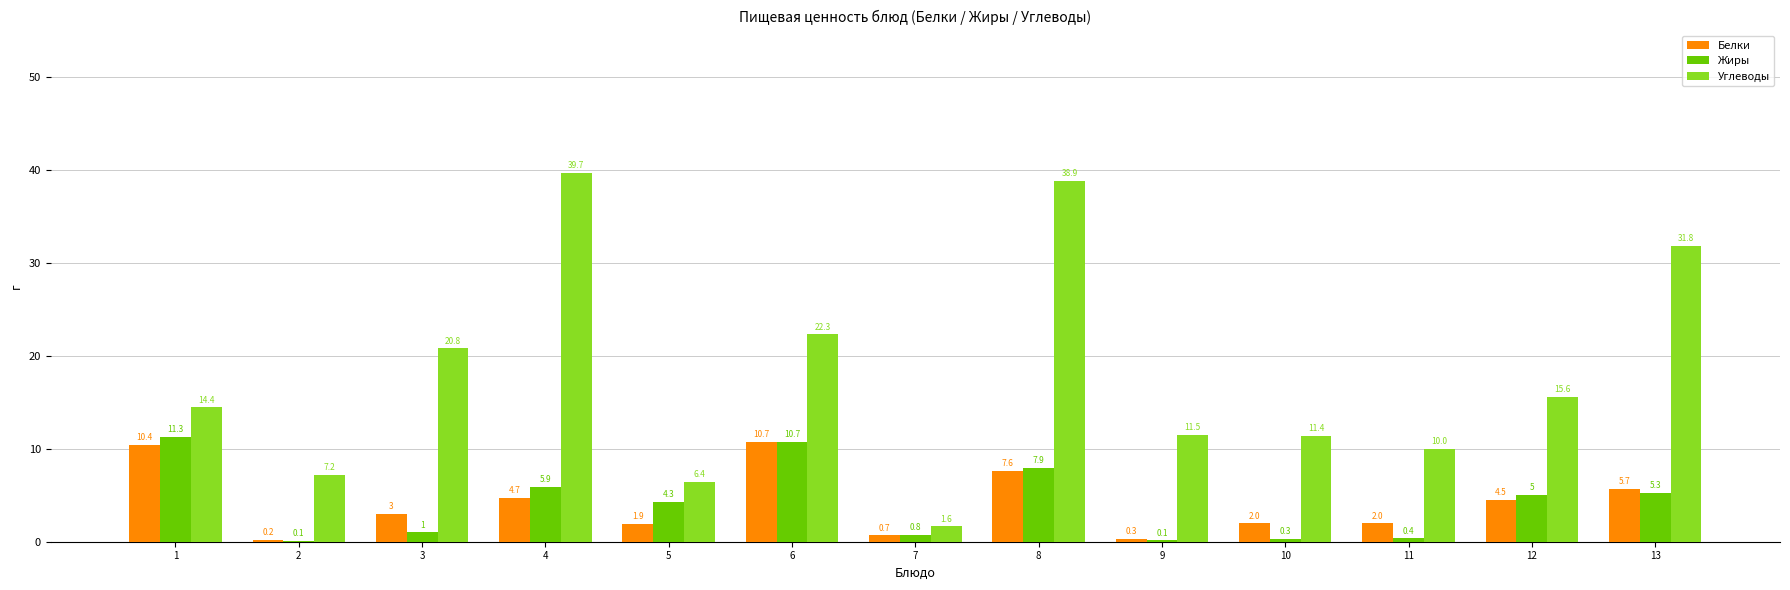

True or false: Углеводы has a value of 6.2 at 1.

False